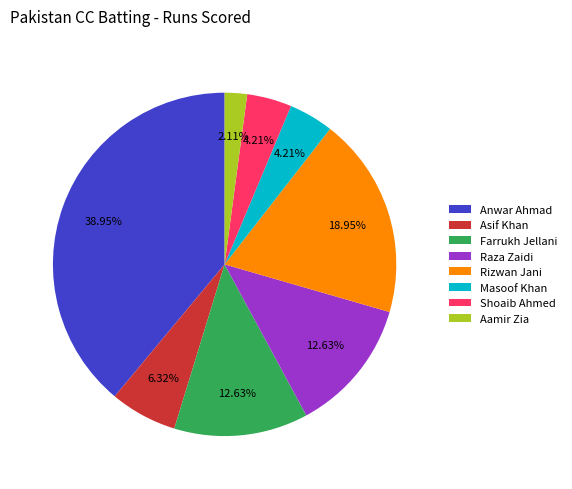

How many segments does this pie chart have?

8